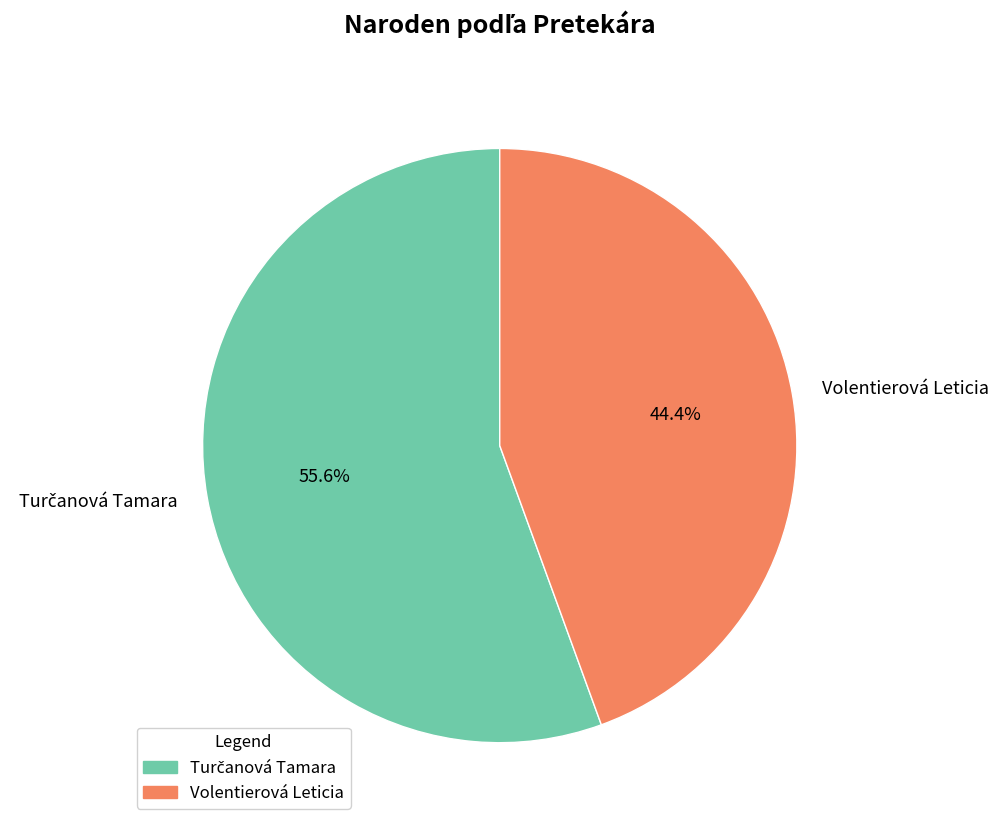

To the nearest percent, what is the average slice percentage?

50%